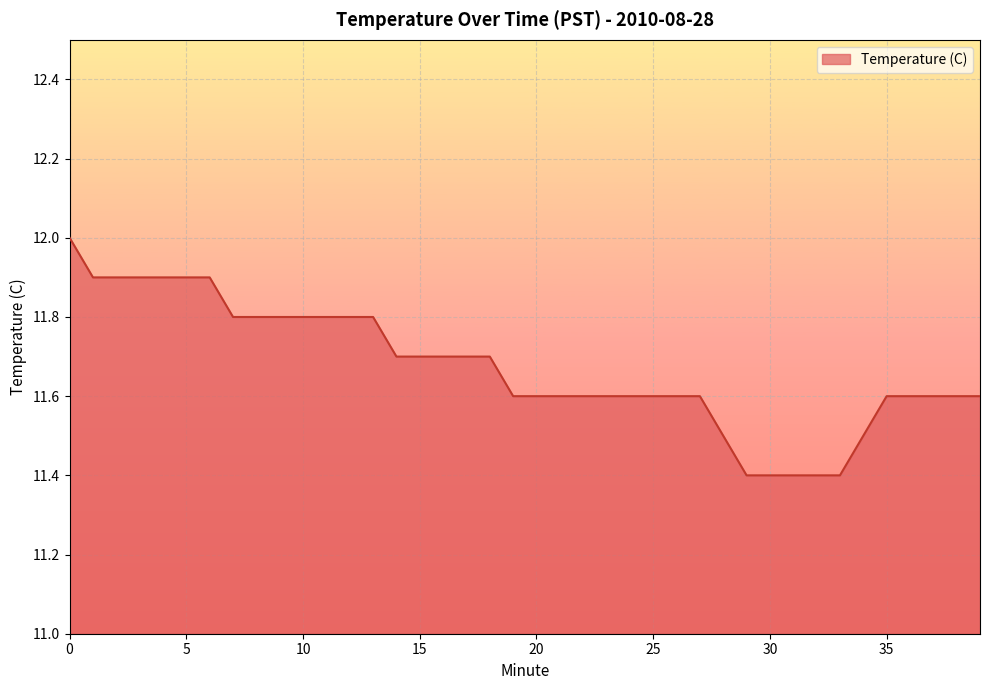

Reading left to right, list all the values displayed in this chart.

12.0	11.9	11.9	11.9	11.9	11.9	11.9	11.8	11.8	11.8	11.8	11.8	11.8	11.8	11.7	11.7	11.7	11.7	11.7	11.6	11.6	11.6	11.6	11.6	11.6	11.6	11.6	11.6	11.5	11.4	11.4	11.4	11.4	11.4	11.5	11.6	11.6	11.6	11.6	11.6